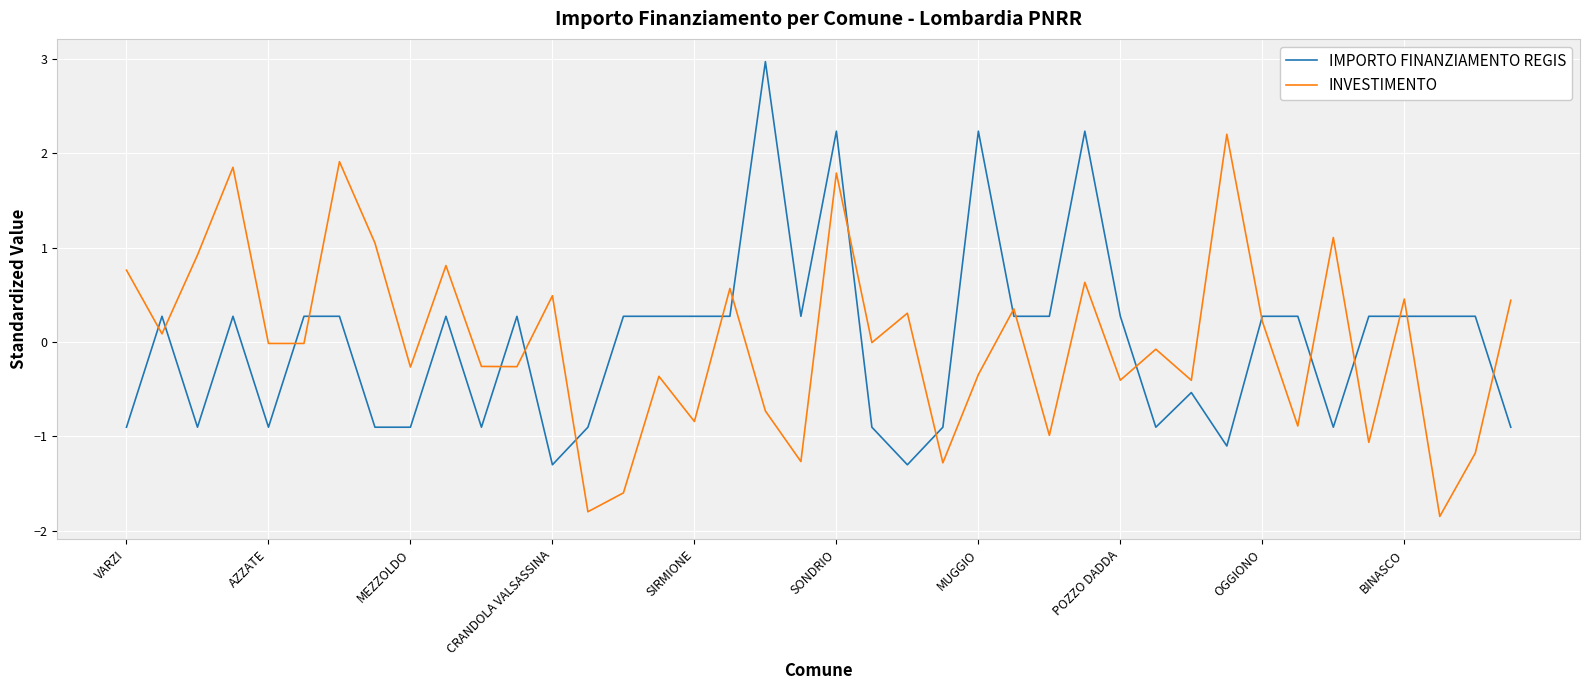

Rank the series by their maximum value, from lowest to highest.

INVESTIMENTO, IMPORTO FINANZIAMENTO REGIS